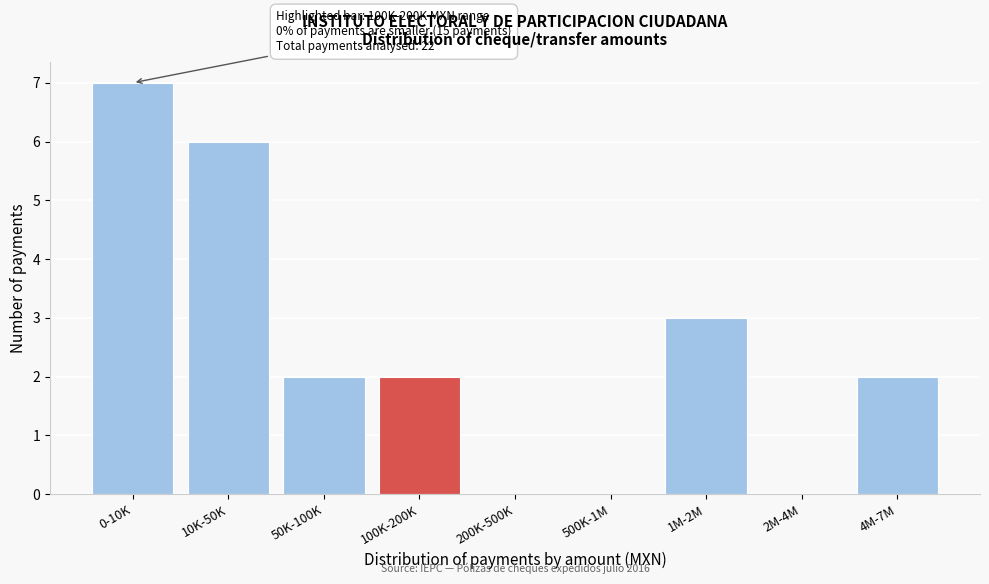

Reading right to left, what are all the values shown in this chart?

4M-7M=2	2M-4M=0	1M-2M=3	500K-1M=0	200K-500K=0	100K-200K=2	50K-100K=2	10K-50K=6	0-10K=7